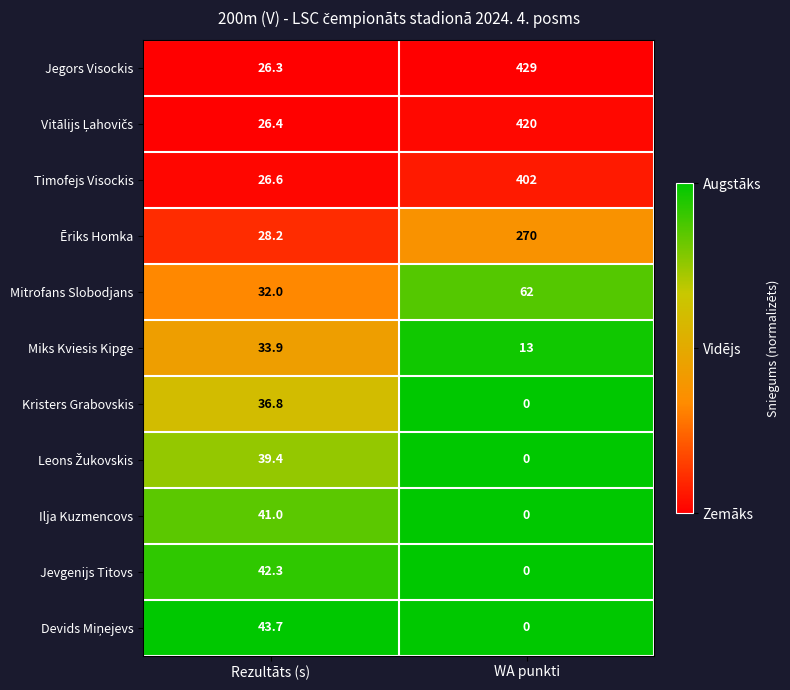

At which label is Timofejs Visockis closest to 214?

Rezultāts (s)